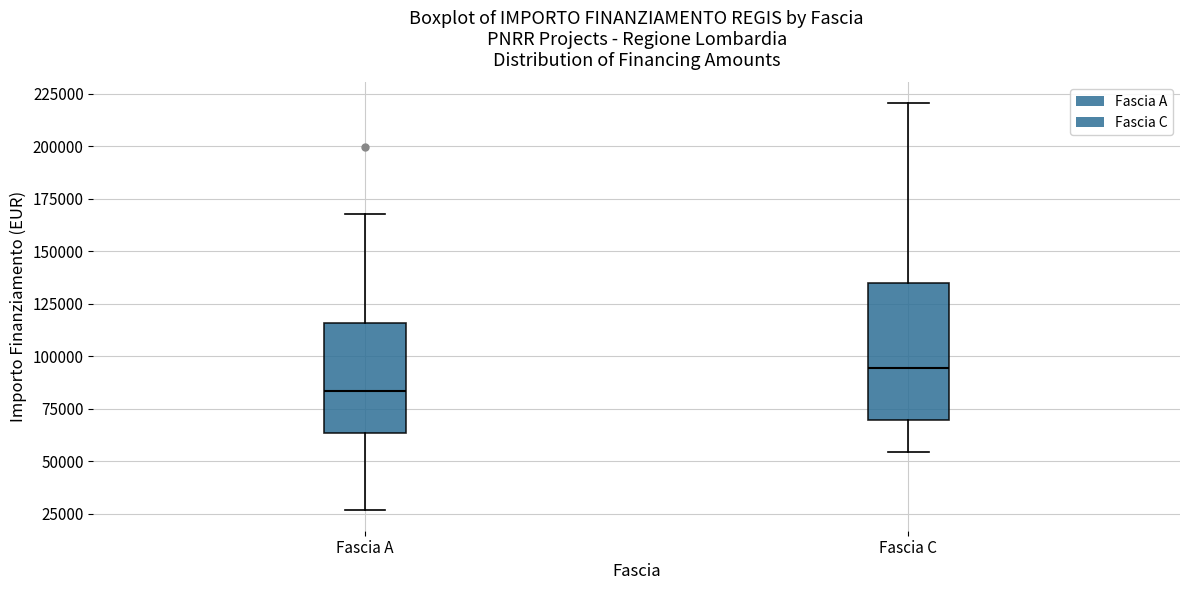

Comparing the boxes themselves (not the whiskers), which one is the tallest?

Fascia C